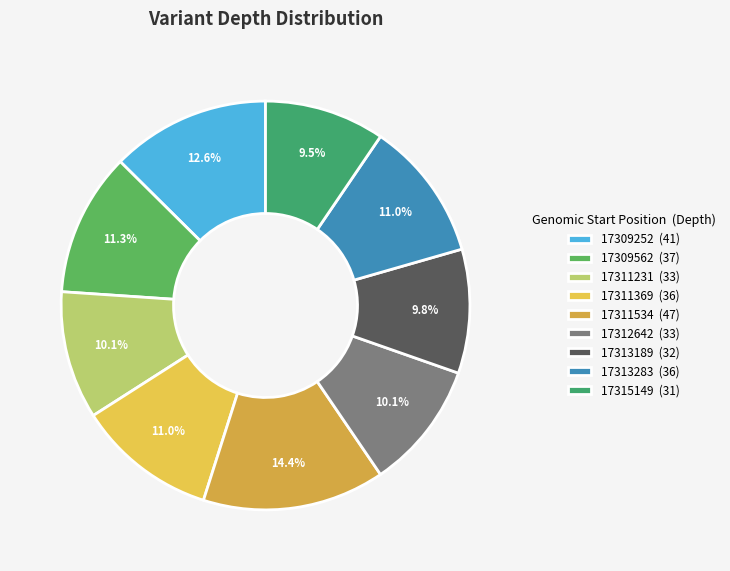

What is the change in value from 17309562 to 17313283?

-1